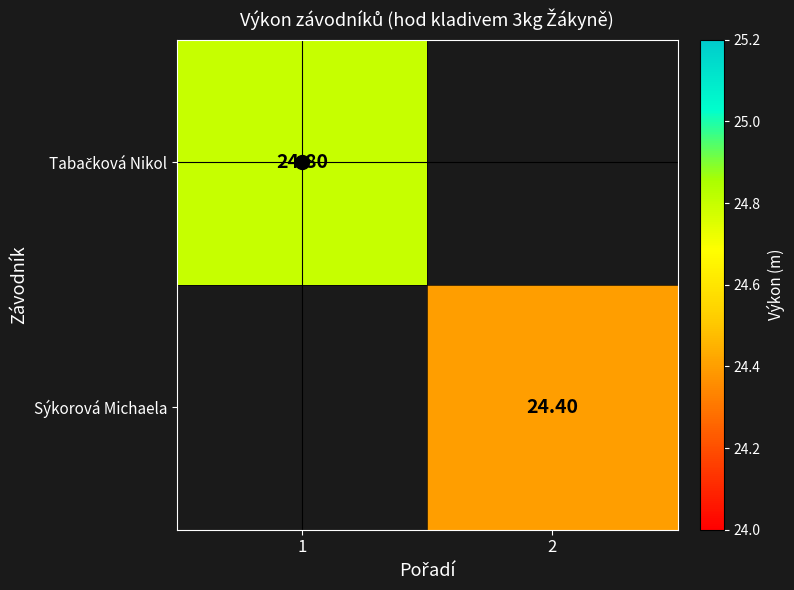

Rank the series by their maximum value, from highest to lowest.

Tabačková Nikol, Sýkorová Michaela